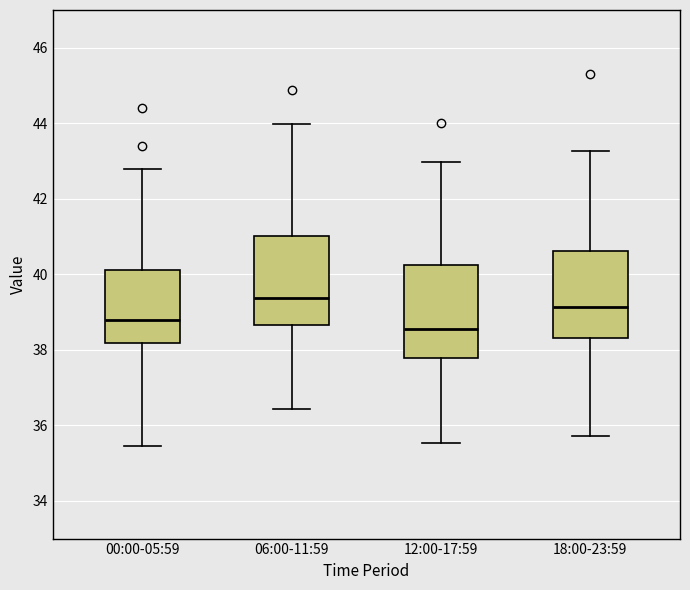

Reading left to right, read every box against the y-axis: the position of its median line, the range the box covers, and the ends of its whiskers. The values are not printed on the chart, so give them approximately, as read against the axis.

00:00-05:59: median 38.8, box 38.2 to 40.2, whiskers 35.4 to 42.8
06:00-11:59: median 39.4, box 38.6 to 41.0, whiskers 36.4 to 44.0
12:00-17:59: median 38.6, box 37.8 to 40.2, whiskers 35.6 to 43.0
18:00-23:59: median 39.2, box 38.4 to 40.6, whiskers 35.8 to 43.2